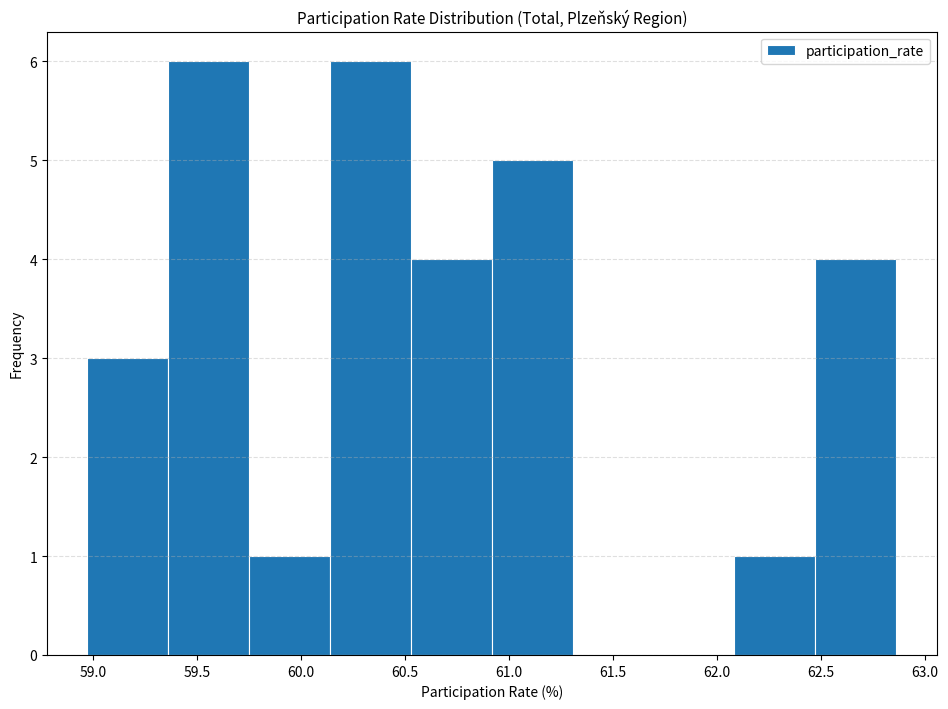

Reading left to right, list every bar in this chart as the range it spans on the x-axis followed by its height. Neither the bar edges nor the heights are printed on the chart, so give them approximately, as read against the axes.

58.95 to 59.35: 3
59.35 to 59.75: 6
59.75 to 60.15: 1
60.15 to 60.55: 6
60.55 to 60.90: 4
60.90 to 61.30: 5
61.30 to 61.70: 0
61.70 to 62.10: 0
62.10 to 62.45: 1
62.45 to 62.85: 4